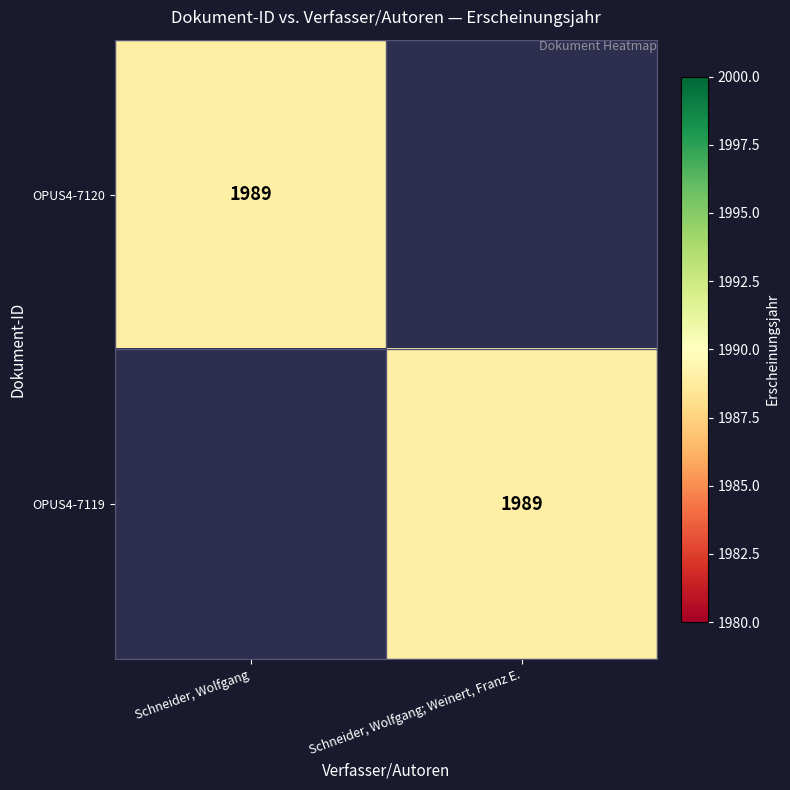

The OPUS4-7119 series shows 453 at Schneider, Wolfgang; Weinert, Franz E.. True or false?

False